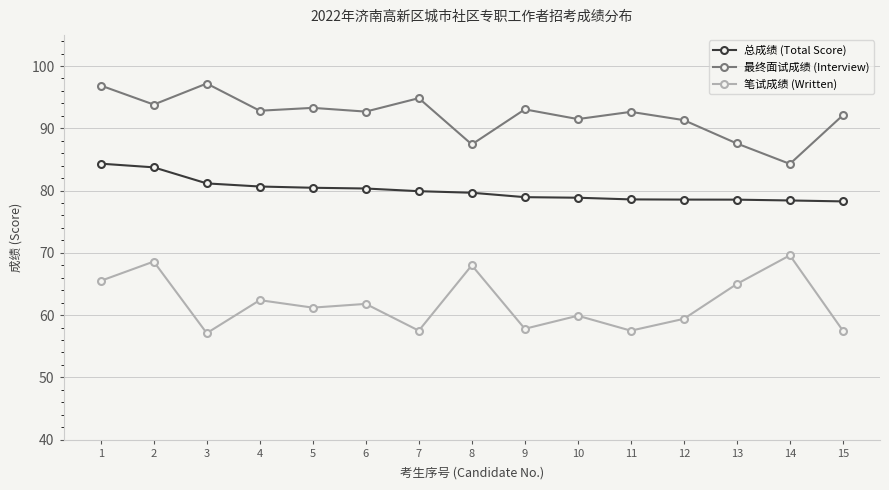

True or false: 笔试成绩 (Written) has more than 2 points higher than both neighbors.

True